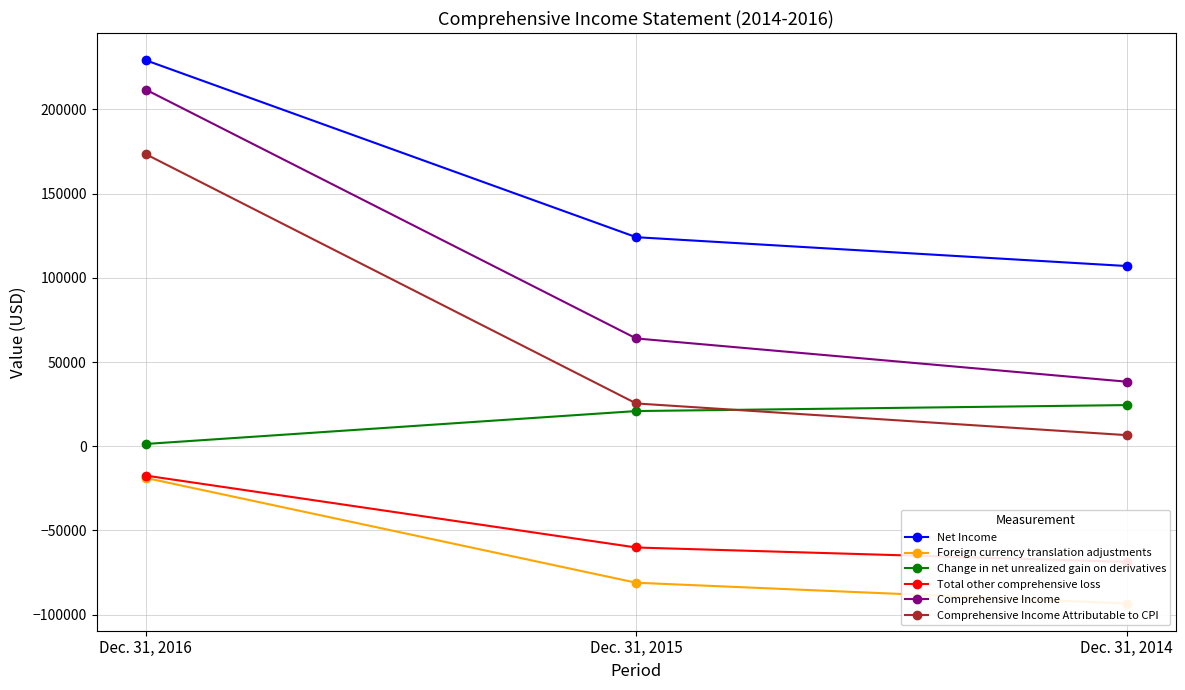

List the series in order of their peak value, lowest first.

Foreign currency translation adjustments, Total other comprehensive loss, Change in net unrealized gain on derivatives, Comprehensive Income Attributable to CPI, Comprehensive Income, Net Income